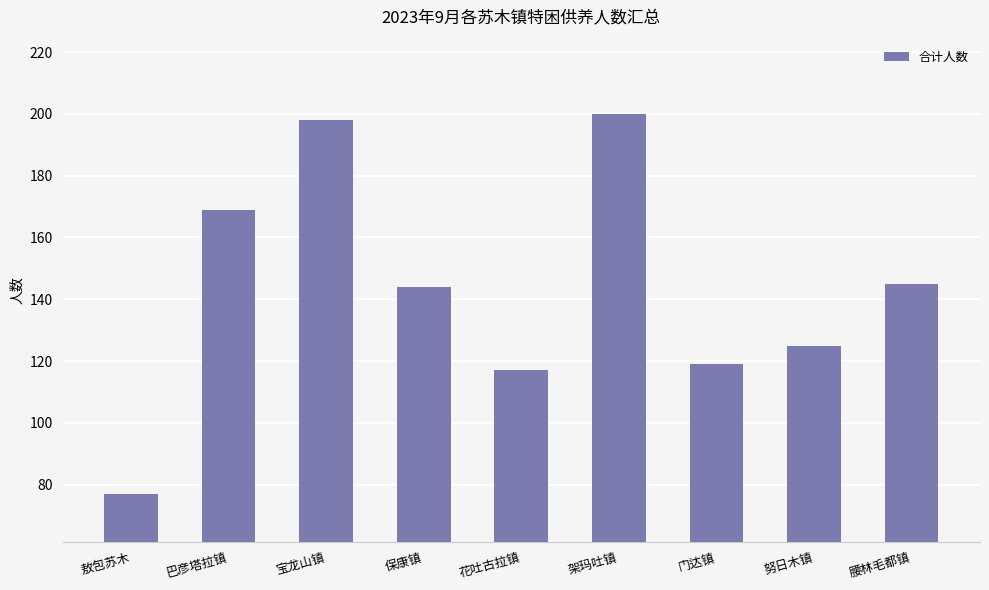

Approximately how many times larger is the value at 敖包苏木 compared to 腰林毛都镇?

0.5